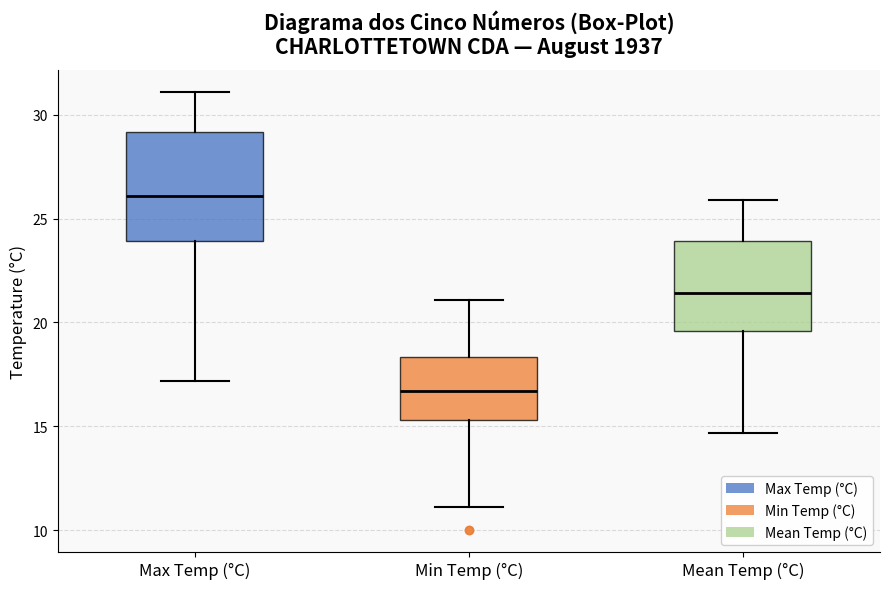

Reading left to right, transcribe this box plot: for each box, give where its median line is, the range the box spans, and where its two whiskers end, as read against the y-axis. The values are not printed on the chart, so give them approximately, as read against the axis.

Max Temp (°C): median 26.0, box 24.0 to 29.0, whiskers 17.0 to 31.0
Min Temp (°C): median 16.5, box 15.5 to 18.5, whiskers 11.0 to 21.0
Mean Temp (°C): median 21.5, box 19.5 to 24.0, whiskers 14.5 to 26.0